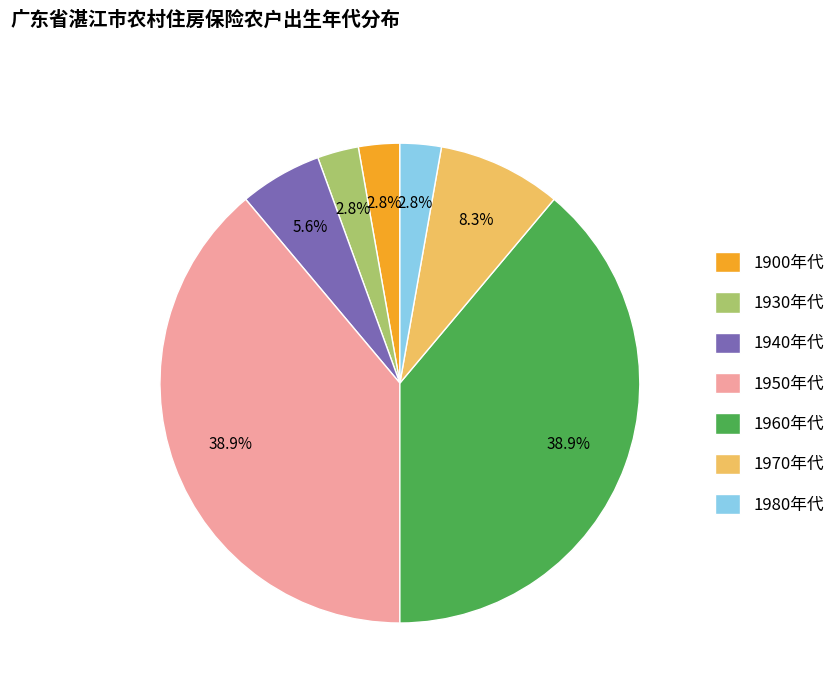

Is there a majority slice in this chart?

No